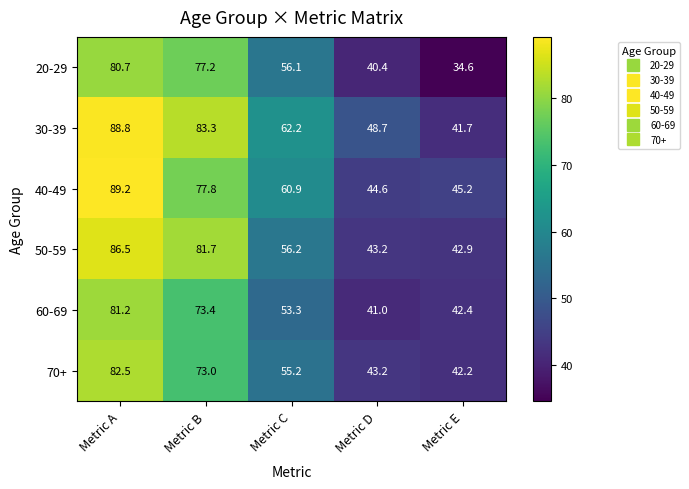

What is the total value across all series at Metric D?

261.1